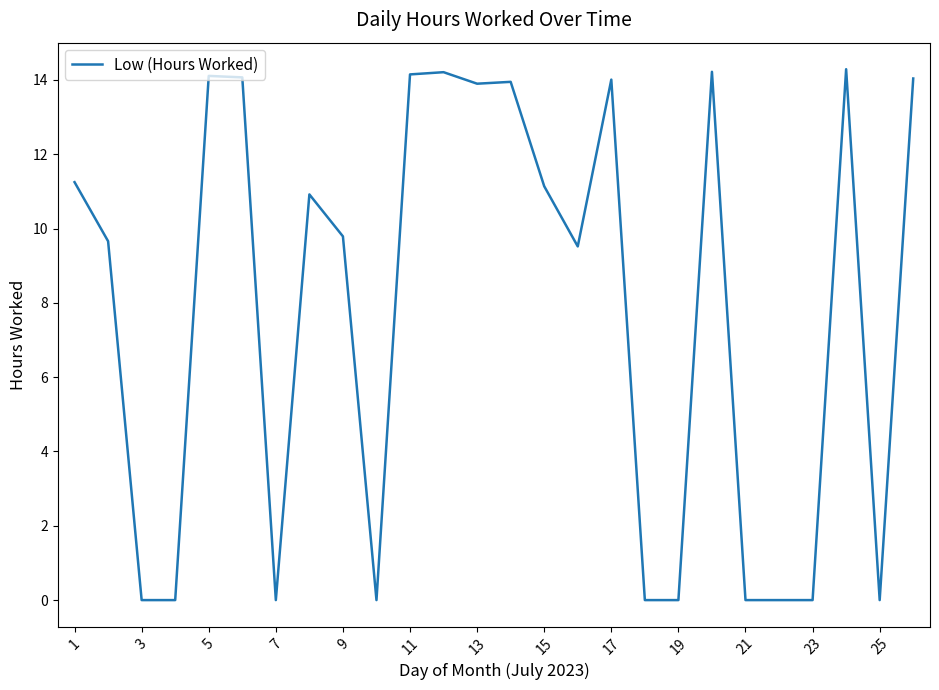

What is the difference between the maximum and minimum values?

14.3